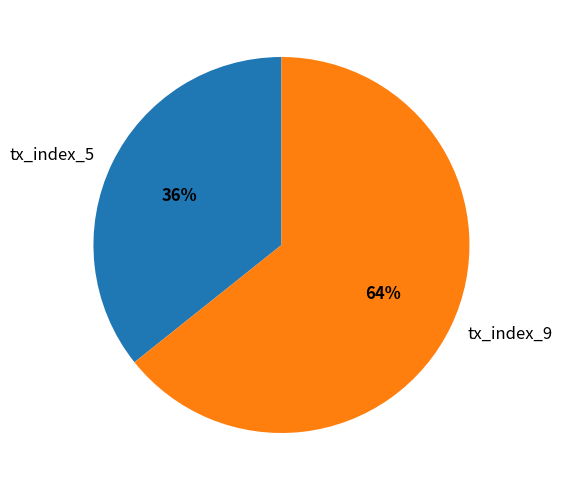

To the nearest percent, what percentage of the pie is tx_index_9?

64%